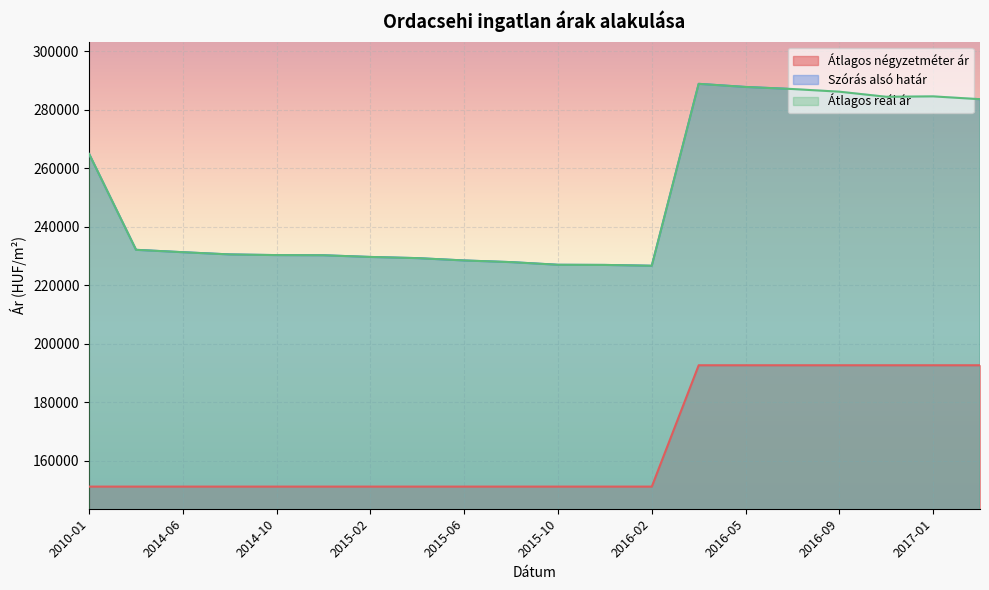

Is the value of Átlagos négyzetméter ár at 2017-01 greater than the value of Átlagos reál ár at 2014-12?

No